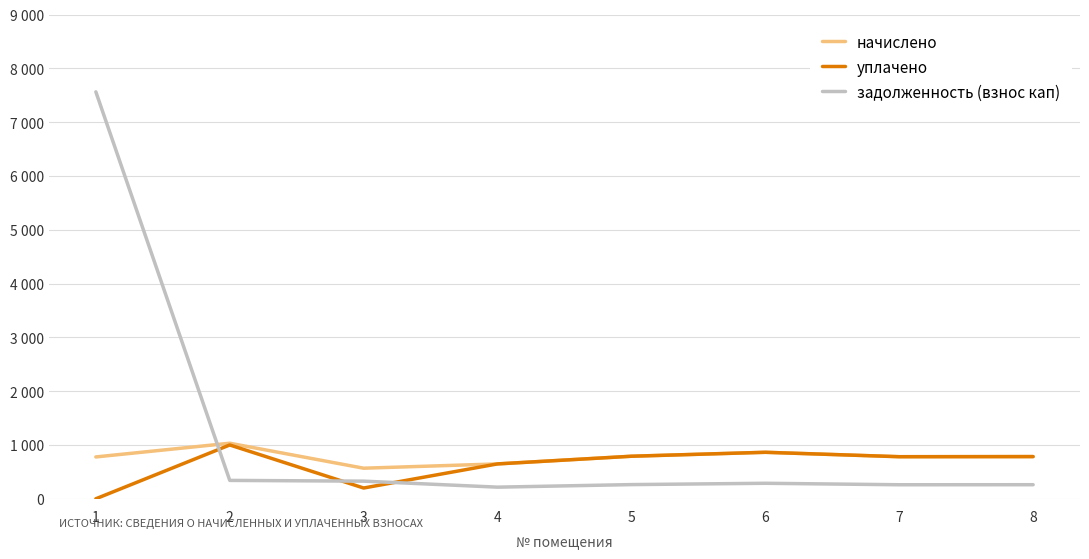

What is the difference between the highest and lowest values at 1?

7562.4